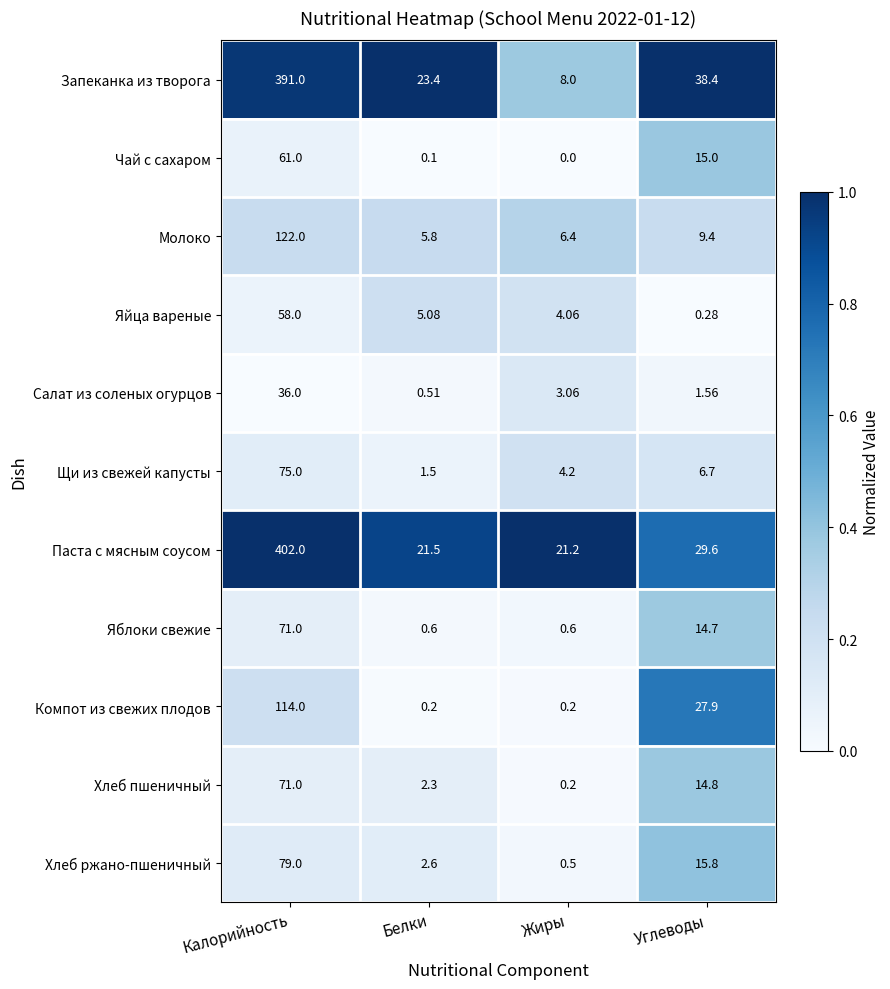

At which category is the sum across all series the highest?

Калорийность